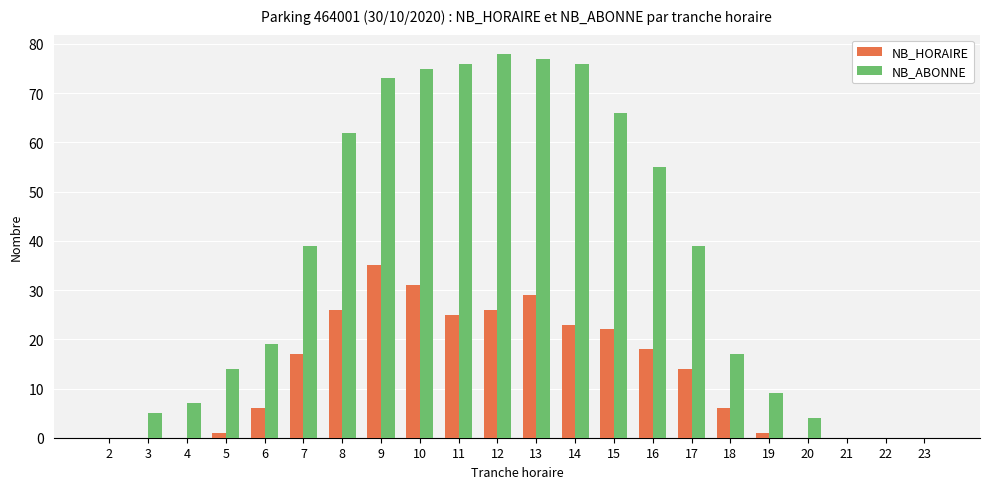

Reading right to left, what are all the values shown in this chart?

NB_HORAIRE: 23=0	22=0	21=0	20=0	19=1	18=6	17=14	16=18	15=22	14=23	13=29	12=26	11=25	10=31	9=35	8=26	7=17	6=6	5=1	4=0	3=0	2=0
NB_ABONNE: 23=0	22=0	21=0	20=4	19=9	18=17	17=39	16=55	15=66	14=76	13=77	12=78	11=76	10=75	9=73	8=62	7=39	6=19	5=14	4=7	3=5	2=0